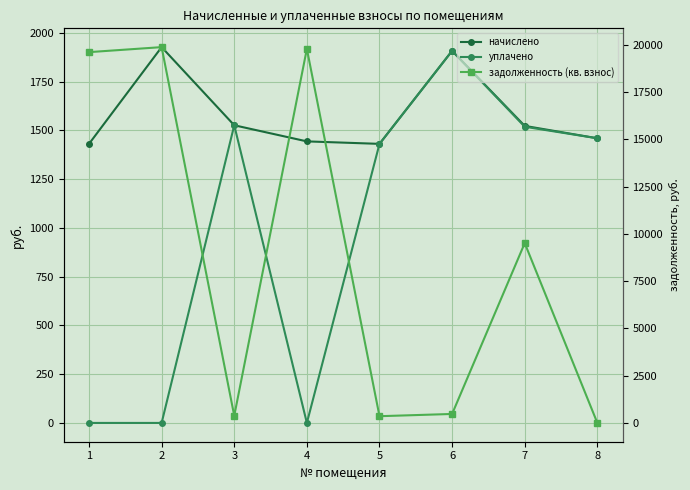

What is the difference between the highest and lowest values at 6?

1433.5